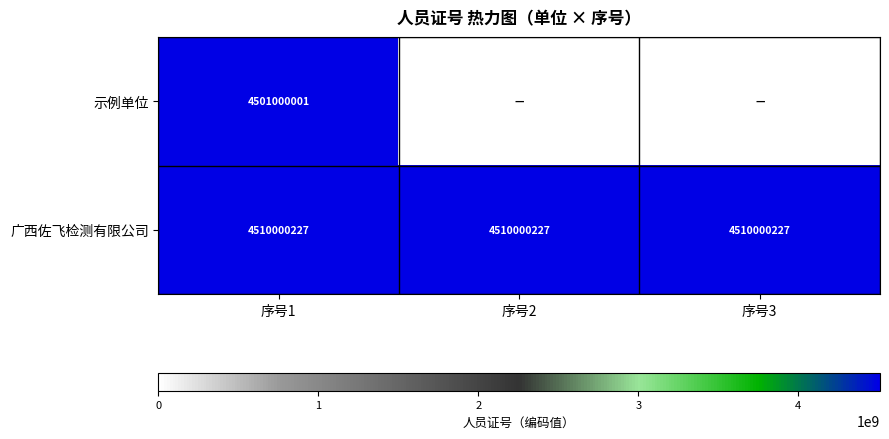

What is the minimum value for 广西佐飞检测有限公司?

4510000227